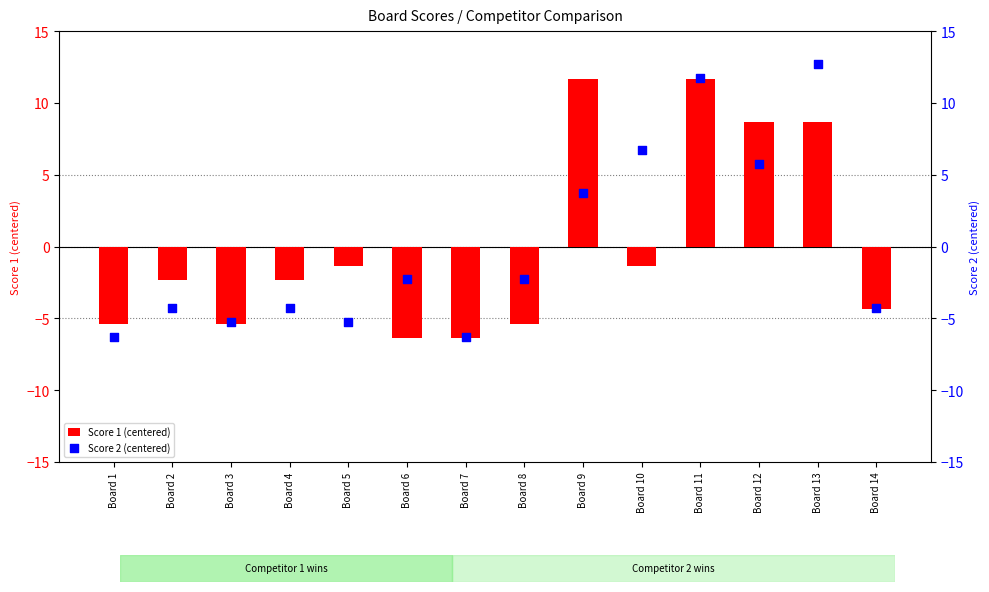

Which series has the widest spread of Y values?

Score 2 (centered)